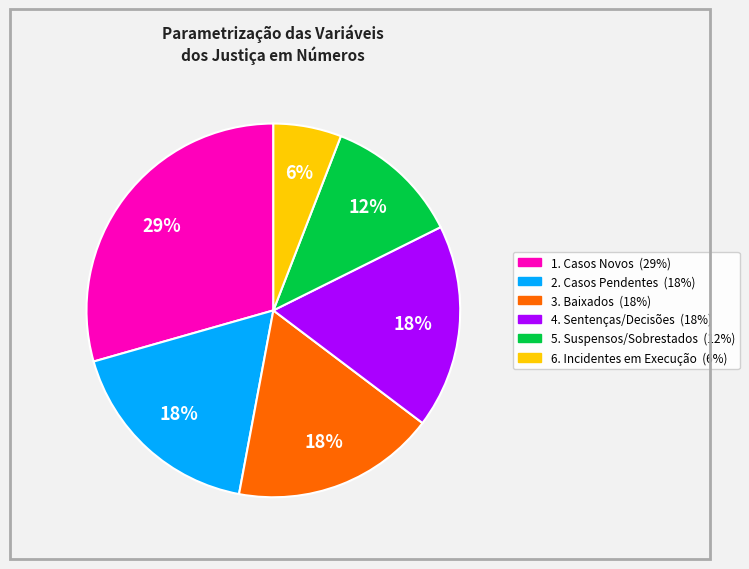

Count the number of slices in the pie.

6